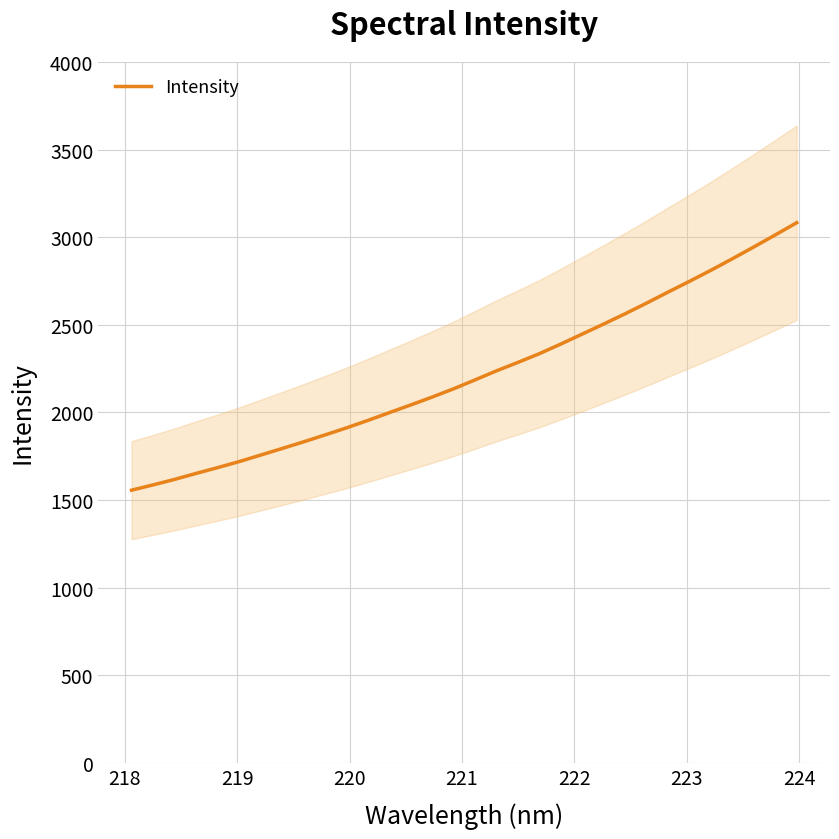

What is the highest value of the Intensity series?

3083.2